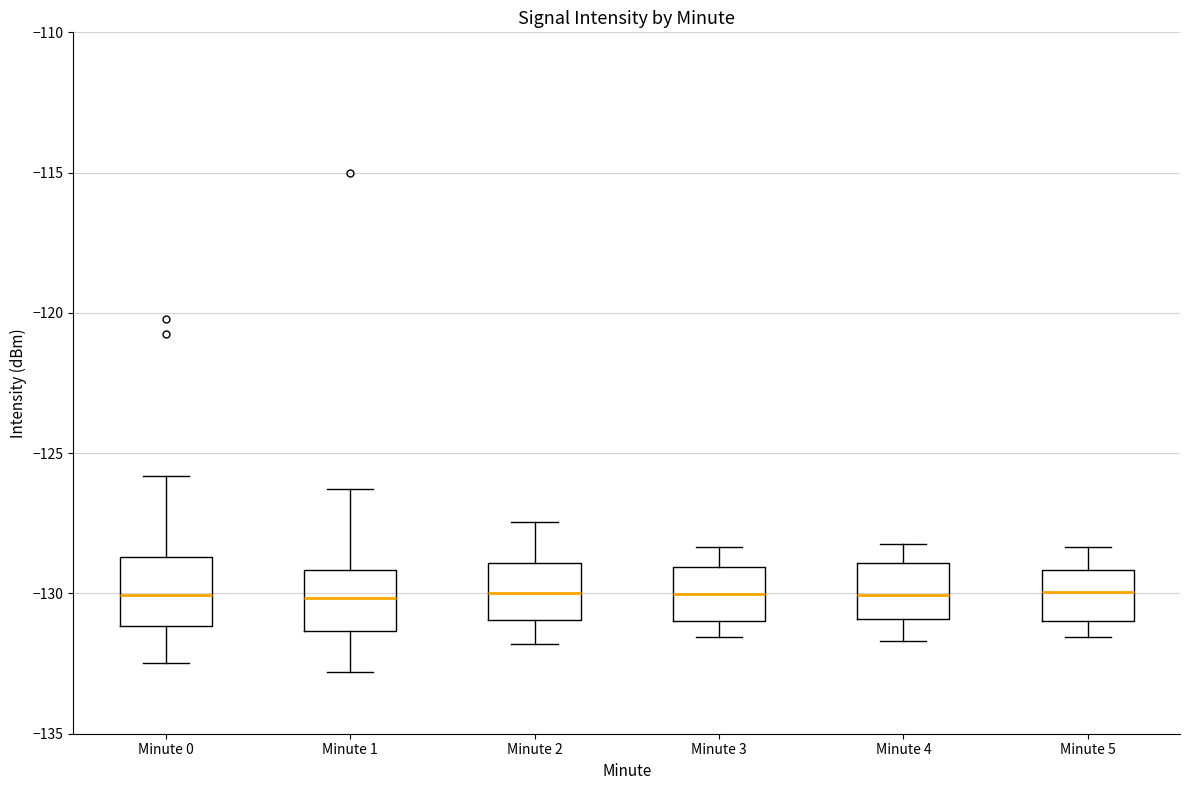

Reading left to right, transcribe this box plot: for each box, give where its median line is, the range the box spans, and where its two whiskers end, as read against the y-axis. The values are not printed on the chart, so give them approximately, as read against the axis.

Minute 0: median -130.0, box -131.0 to -128.5, whiskers -132.5 to -126.0
Minute 1: median -130.0, box -131.5 to -129.0, whiskers -133.0 to -126.5
Minute 2: median -130.0, box -131.0 to -129.0, whiskers -132.0 to -127.5
Minute 3: median -130.0, box -131.0 to -129.0, whiskers -131.5 to -128.5
Minute 4: median -130.0, box -131.0 to -129.0, whiskers -131.5 to -128.0
Minute 5: median -130.0, box -131.0 to -129.0, whiskers -131.5 to -128.5